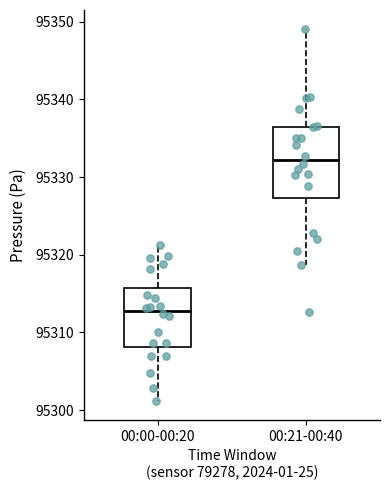

Which box is the tallest, from its lower edge to its upper edge?

00:21-00:40